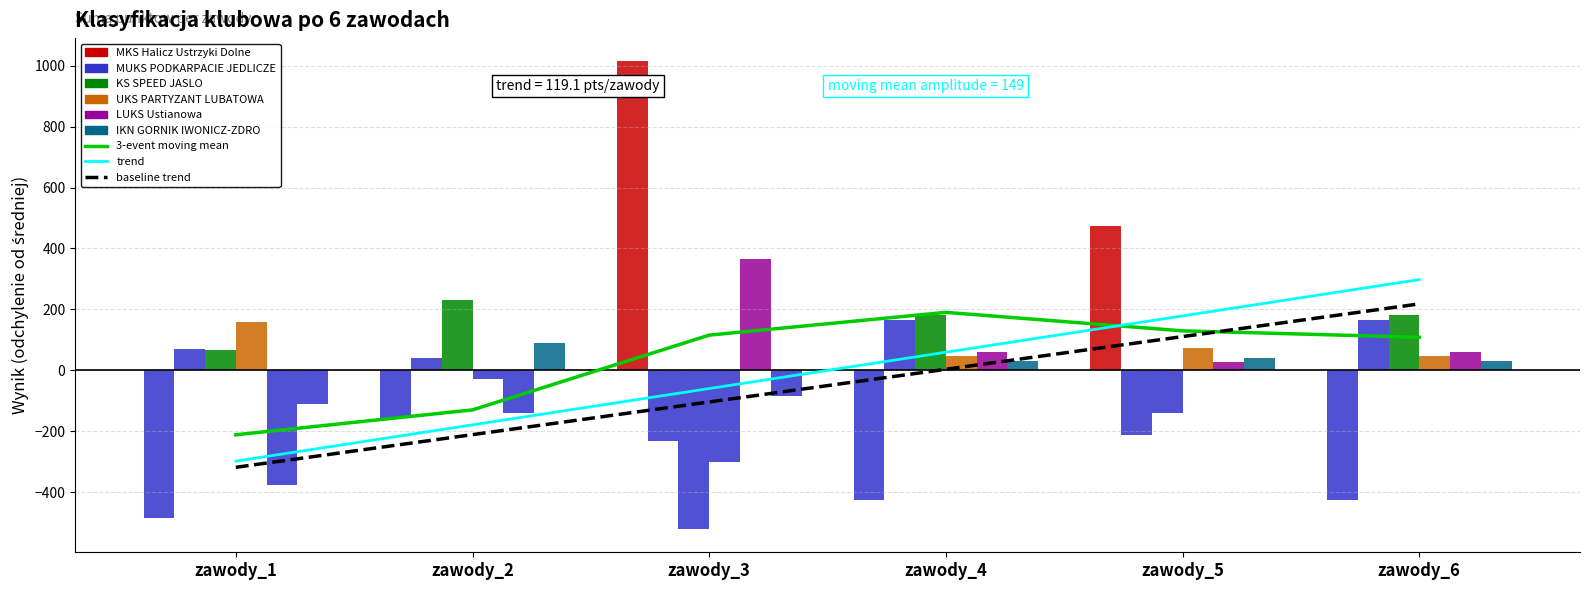

Which label corresponds to the largest value in the chart?

zawody_3